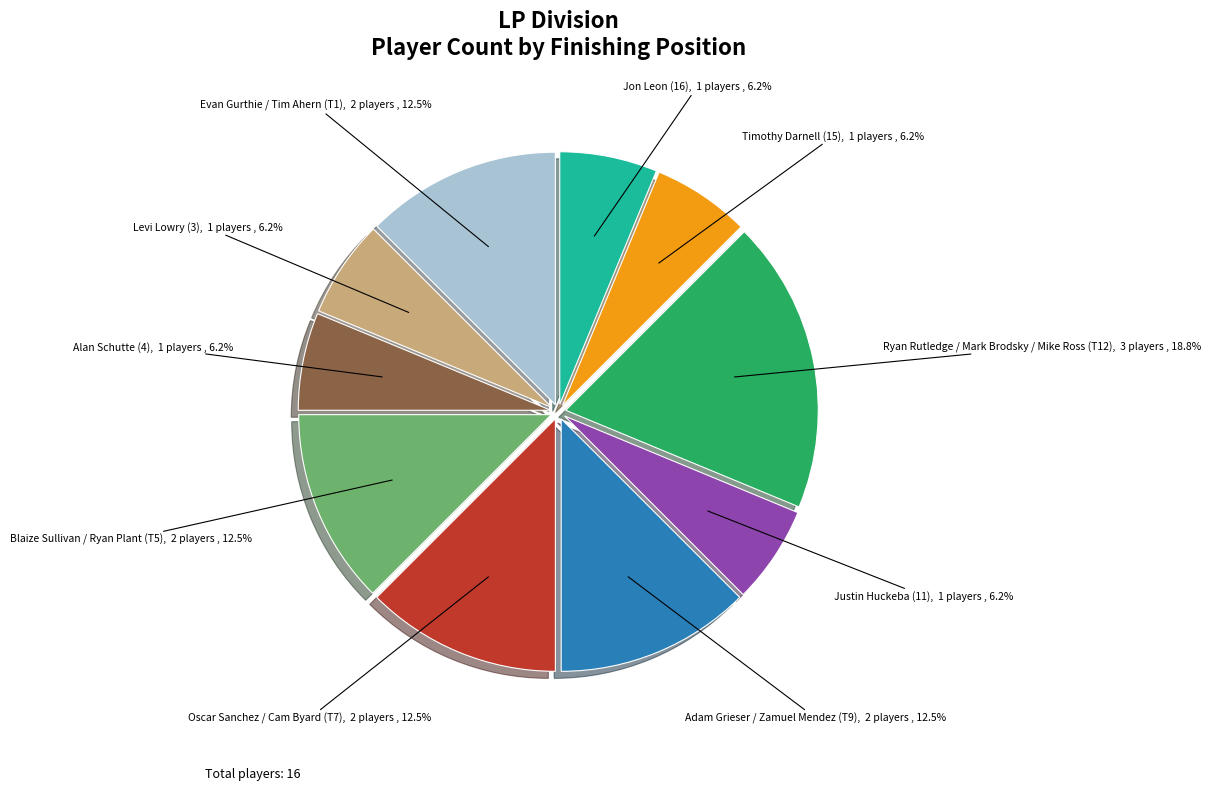

Which slice is the largest?

Ryan Rutledge / Mark Brodsky / Mike Ross (T12)